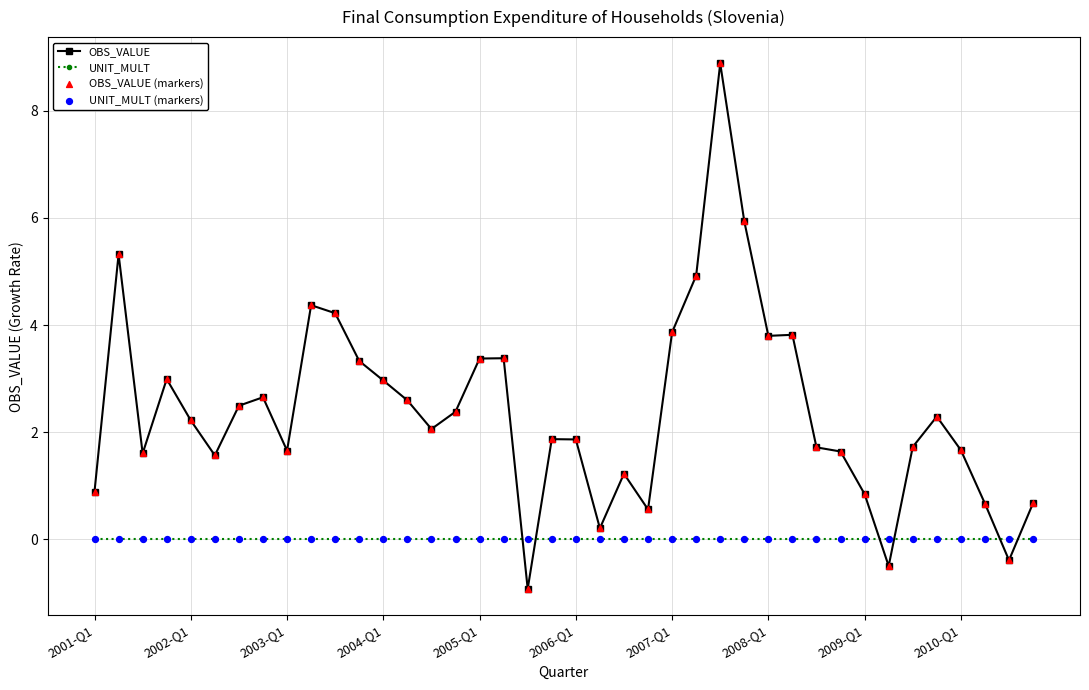

True or false: OBS_VALUE has more than 0 interior local peaks.

True